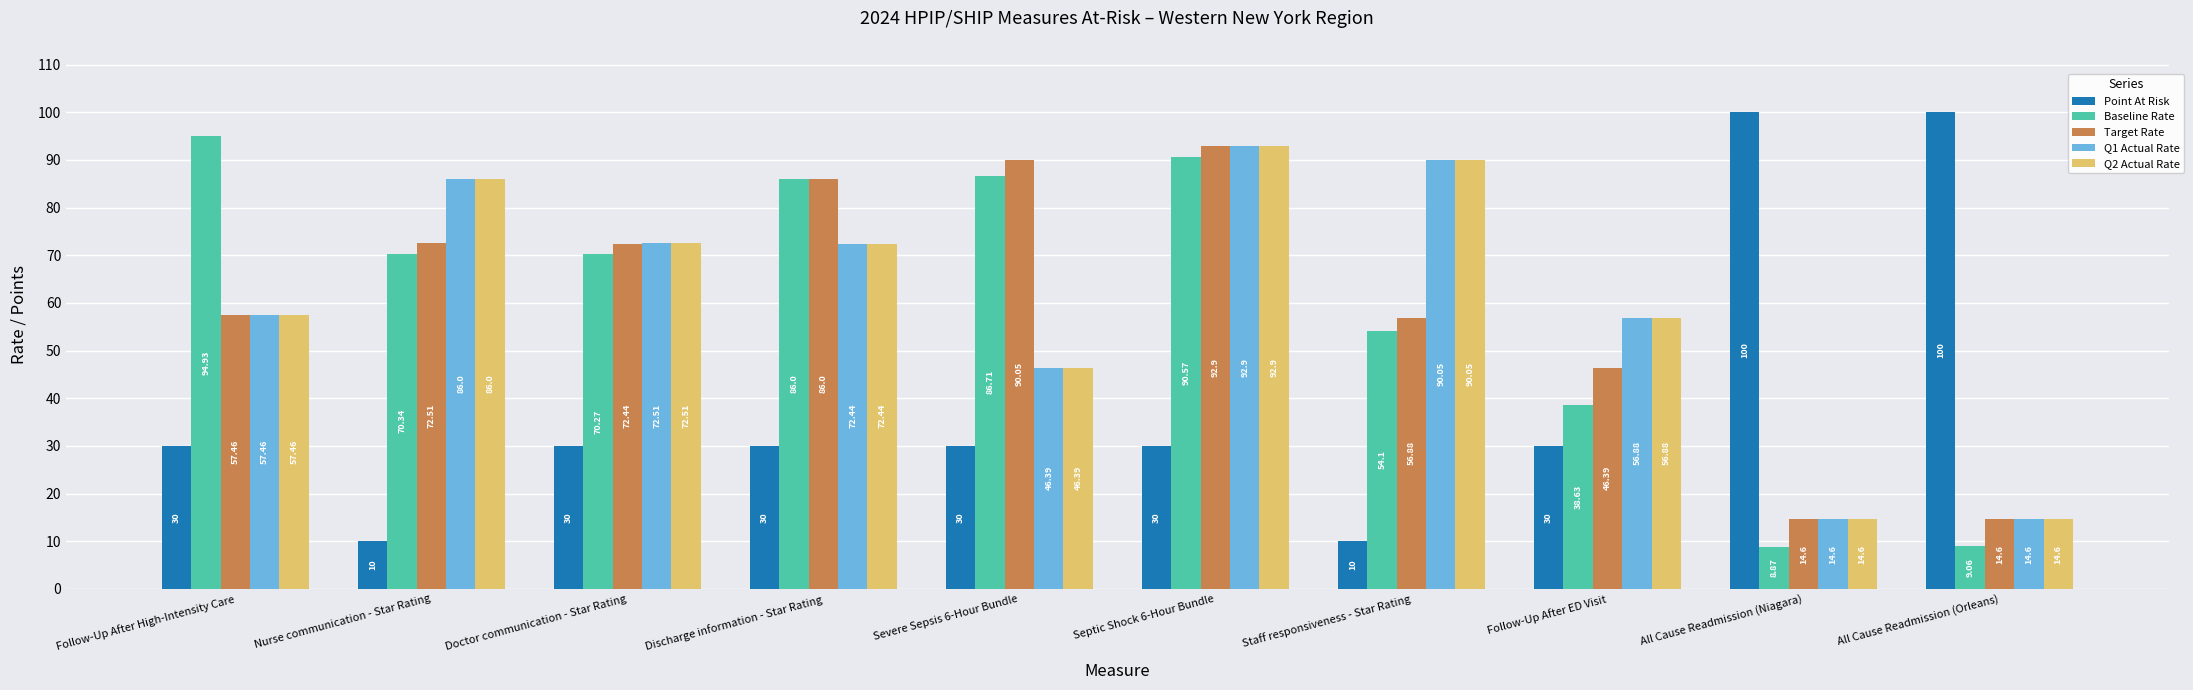

Where is Baseline Rate nearest to the value 51?

Staff responsiveness - Star Rating